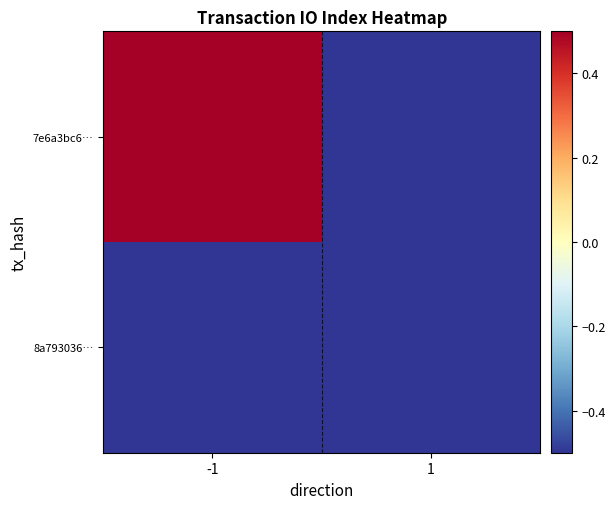

Reading left to right, list all the values displayed in this chart.

7e6a3bc6…: -1=0.5	1=-0.5
8a793036…: -1=-0.5	1=-0.5